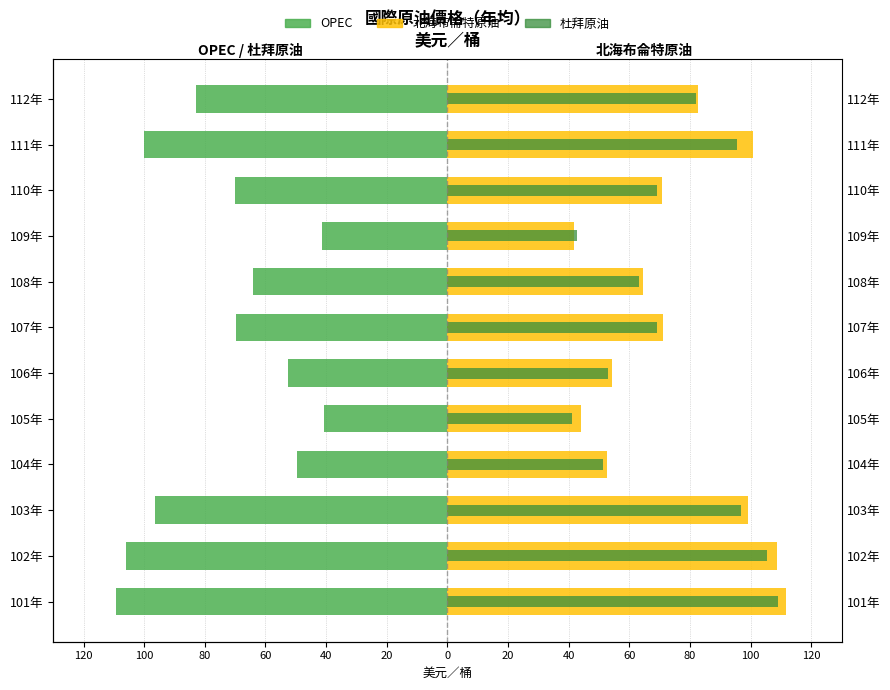

What is the difference between the maximum and second lowest values in the 北海布侖特原油 series?

67.7